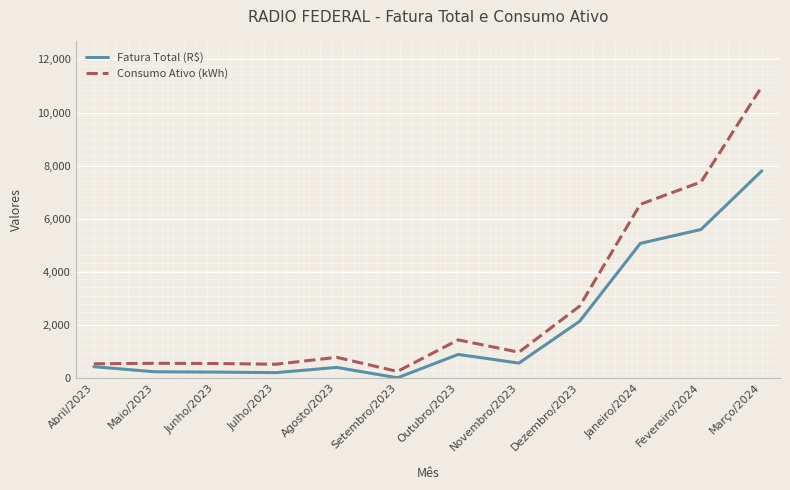

True or false: Fatura Total (R$) has a value of 5065.8 at Janeiro/2024.

True